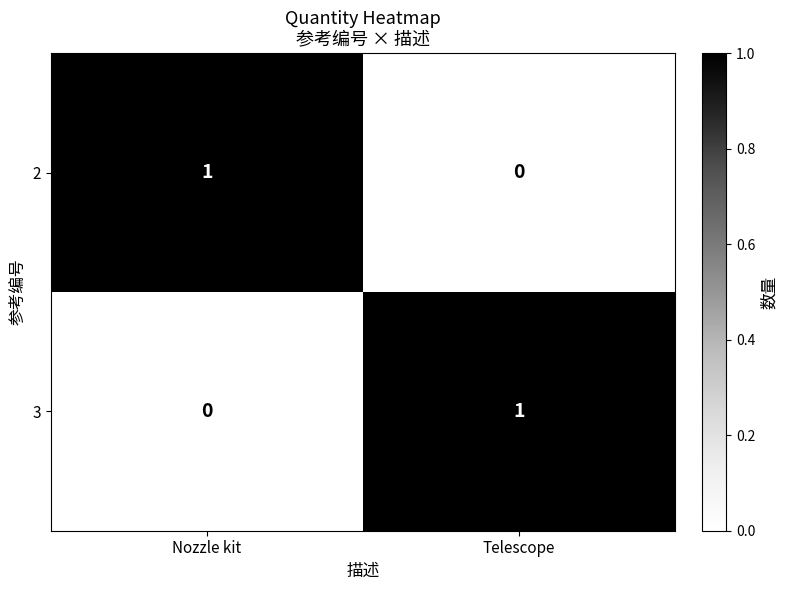

At which label is 2 closest to 0?

Telescope